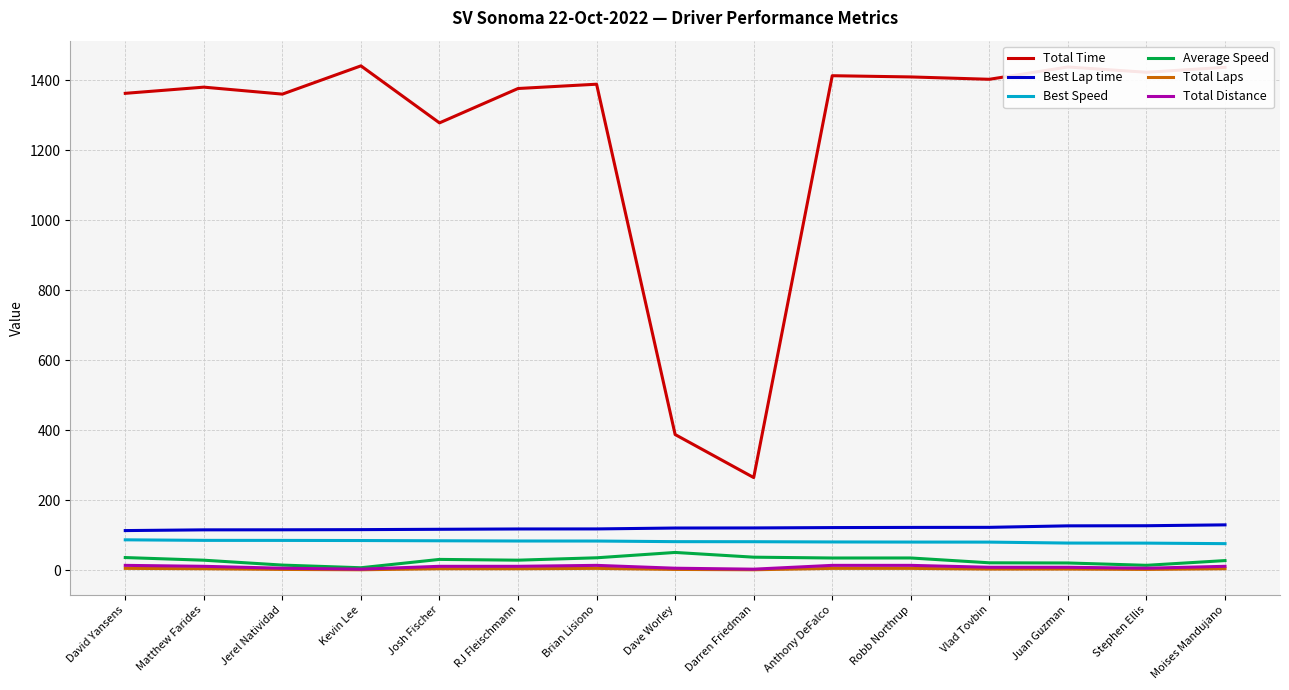

What is the difference between the Total Distance values at David Yansens and Jerel Natividad?

8.2